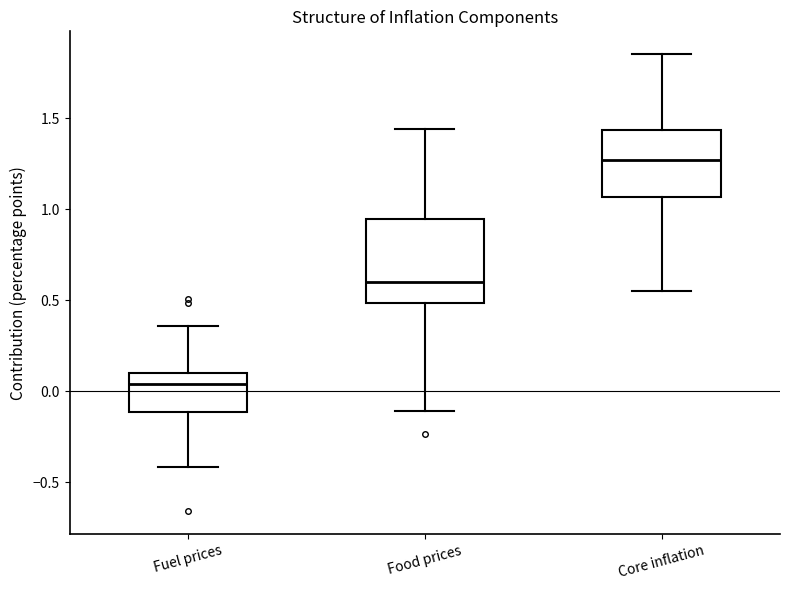

Reading left to right, transcribe this box plot: for each box, give where its median line is, the range the box spans, and where its two whiskers end, as read against the y-axis. The values are not printed on the chart, so give them approximately, as read against the axis.

Fuel prices: median 0.05, box -0.10 to 0.10, whiskers -0.40 to 0.35
Food prices: median 0.60, box 0.50 to 0.95, whiskers -0.10 to 1.45
Core inflation: median 1.25, box 1.05 to 1.45, whiskers 0.55 to 1.85